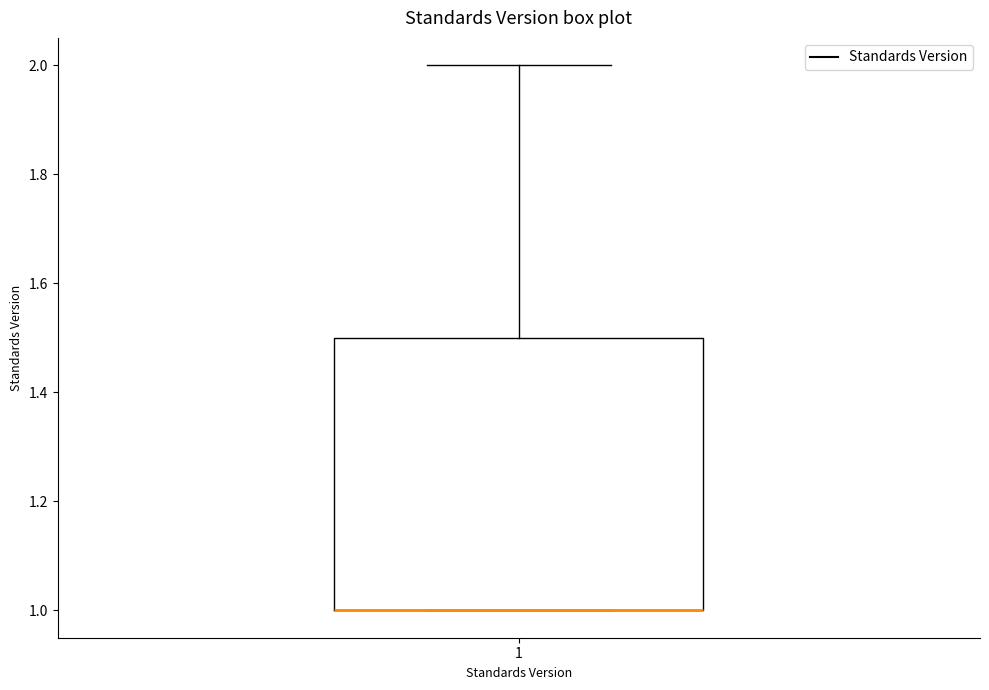

Where is the upper edge of the box at x = 1 on the y-axis? The values are not printed on the chart, so give them approximately, as read against the axis.

1.5